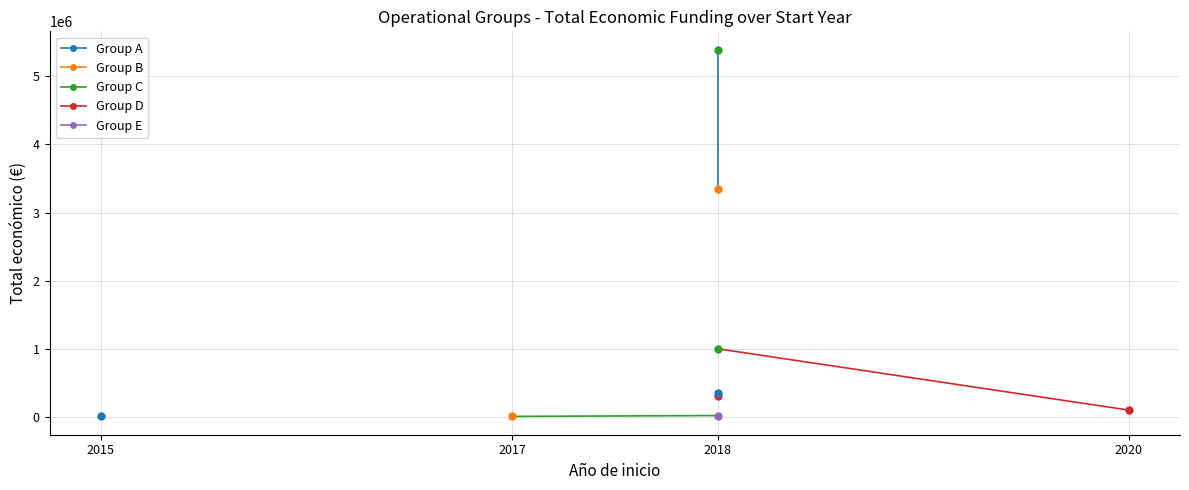

Count the Group D values in the range 99743 to 999992.

2